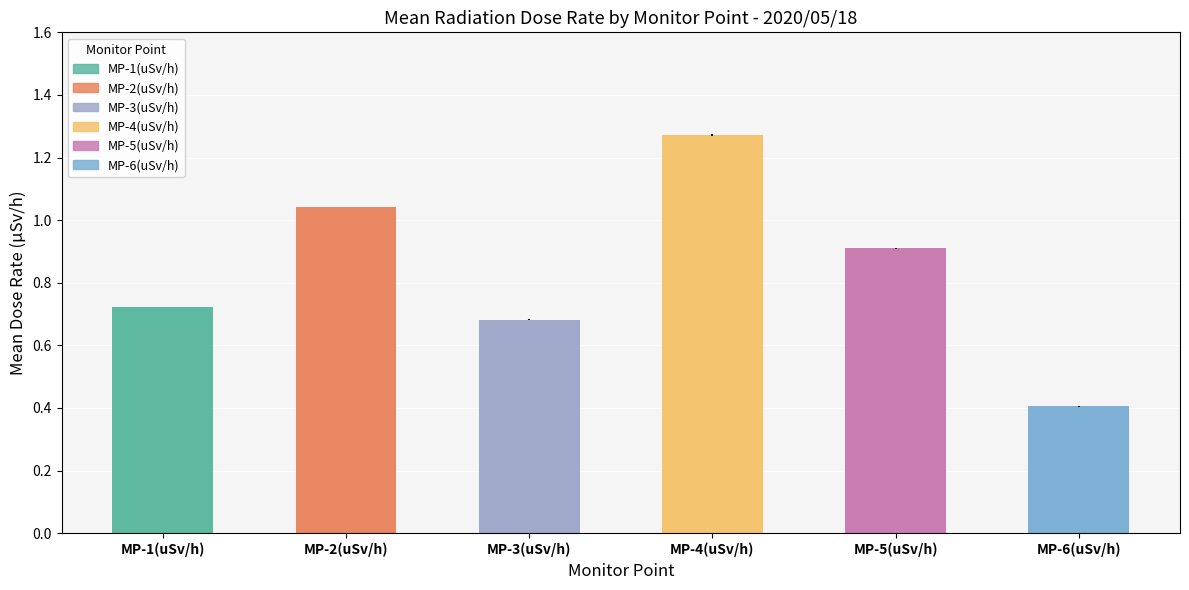

What is the value of the MP-3(uSv/h) bar at the 5th from the left?

0.7